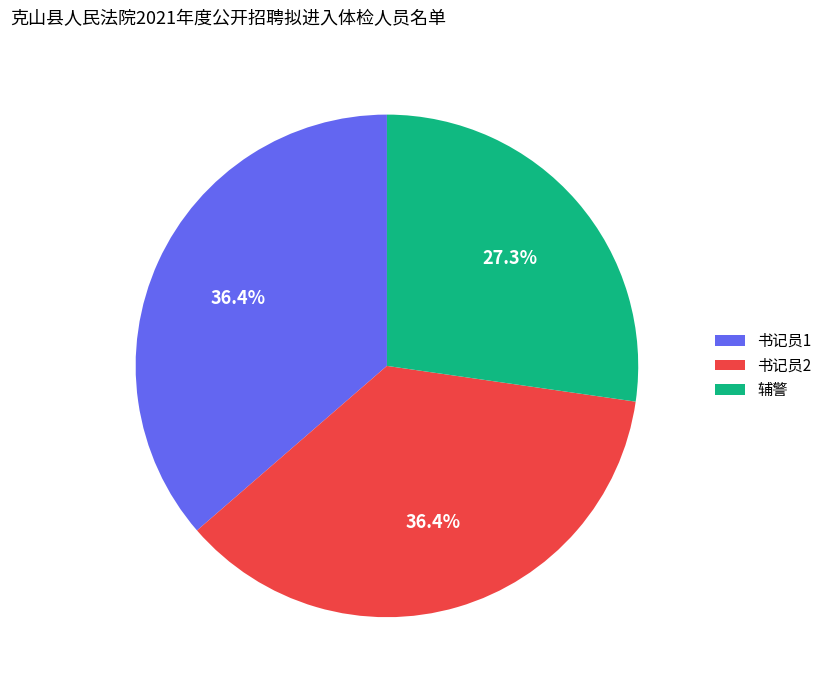

Between 书记员1 and 辅警, which is larger?

书记员1